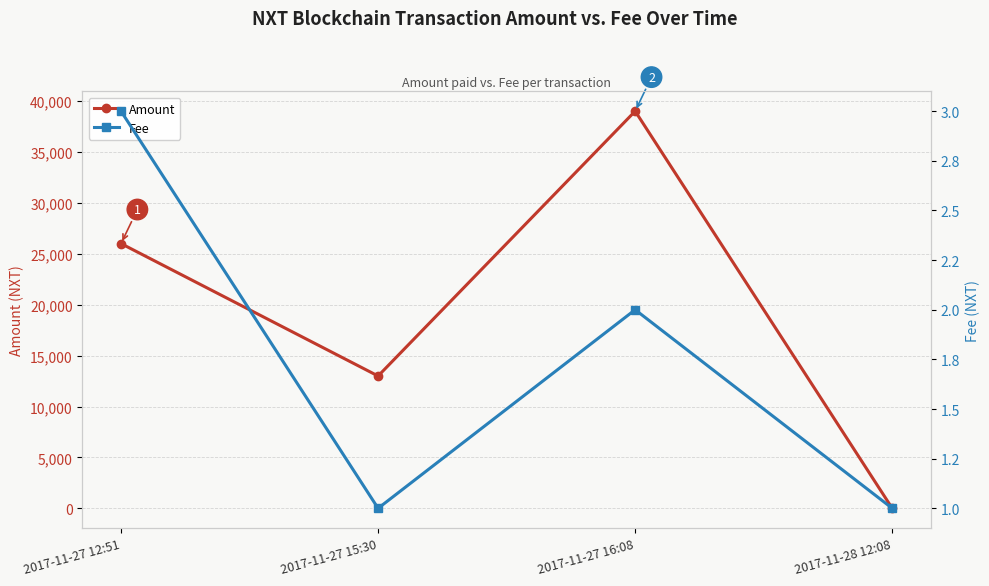

Which has a higher value, 2017-11-28 12:08 or 2017-11-27 15:30?

2017-11-27 15:30